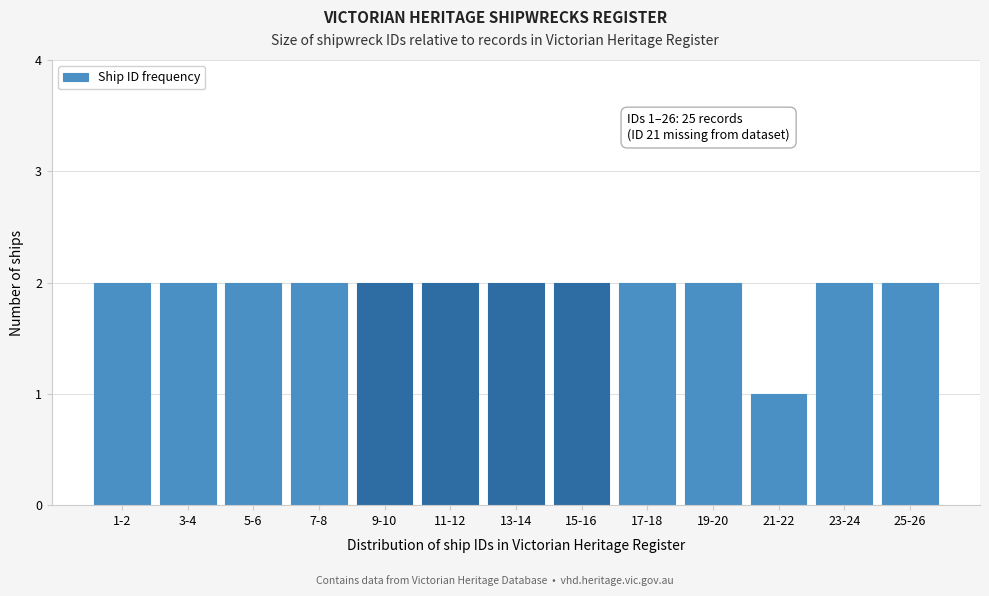

Reading left to right, what are all the values shown in this chart?

2	2	2	2	2	2	2	2	2	2	1	2	2